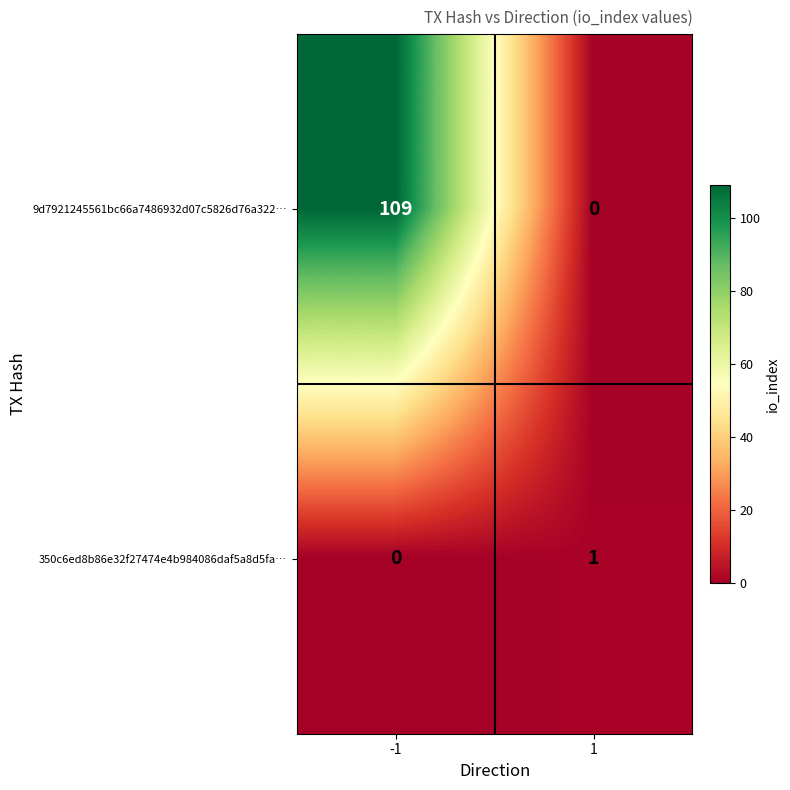

Reading right to left, what are all the values shown in this chart?

9d7921245561bc66a7486932d07c5826d76a322…: 0	109
350c6ed8b86e32f27474e4b984086daf5a8d5fa…: 1	0